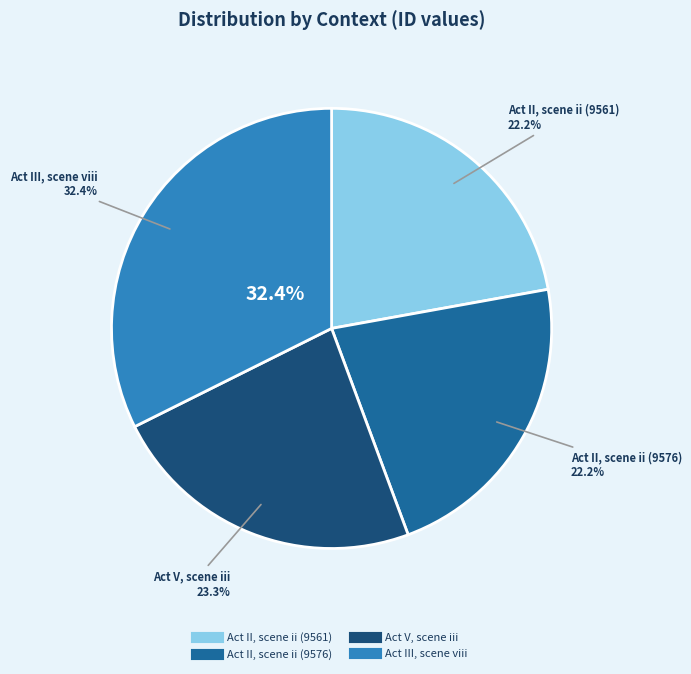

To the nearest percent, what is the difference between the largest and smallest slice percentages?

10%